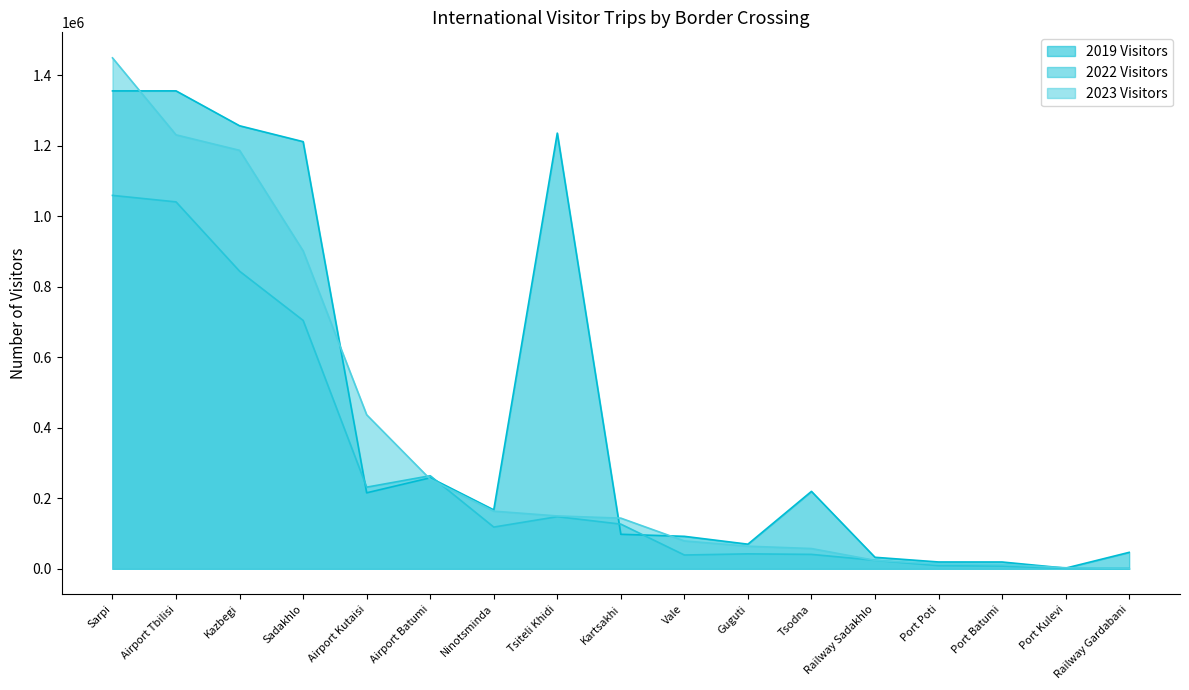

Reading right to left, list all the values displayed in this chart.

2019 Visitors: Railway Gardabani=46677	Port Kulevi=1895	Port Batumi=19291	Port Poti=19362	Railway Sadakhlo=32652	Tsodna=219626	Guguti=69835	Vale=92089	Kartsakhi=97911	Tsiteli Khidi=1235802	Ninotsminda=167157	Airport Batumi=258159	Airport Kutaisi=215556	Sadakhlo=1211590	Kazbegi=1256631	Airport Tbilisi=1355626	Sarpi=1355489
2022 Visitors: Railway Gardabani=1159	Port Kulevi=1341	Port Batumi=7689	Port Poti=9006	Railway Sadakhlo=24172	Tsodna=40886	Guguti=42374	Vale=39121	Kartsakhi=126707	Tsiteli Khidi=147873	Ninotsminda=118367	Airport Batumi=264021	Airport Kutaisi=231566	Sadakhlo=704560	Kazbegi=844115	Airport Tbilisi=1040729	Sarpi=1059151
2023 Visitors: Railway Gardabani=1061	Port Kulevi=2983	Port Batumi=12032	Port Poti=13709	Railway Sadakhlo=23855	Tsodna=57490	Guguti=64076	Vale=79035	Kartsakhi=143686	Tsiteli Khidi=149917	Ninotsminda=163476	Airport Batumi=254082	Airport Kutaisi=436902	Sadakhlo=901833	Kazbegi=1186953	Airport Tbilisi=1230888	Sarpi=1449194